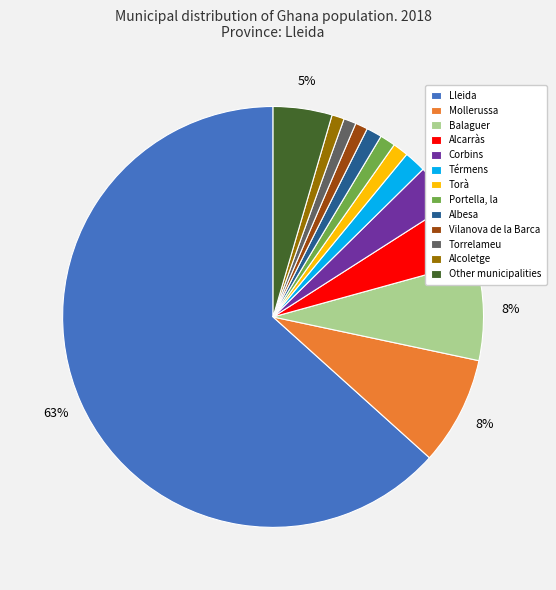

Is the sum of Alcoletge and Corbins greater than half?

No